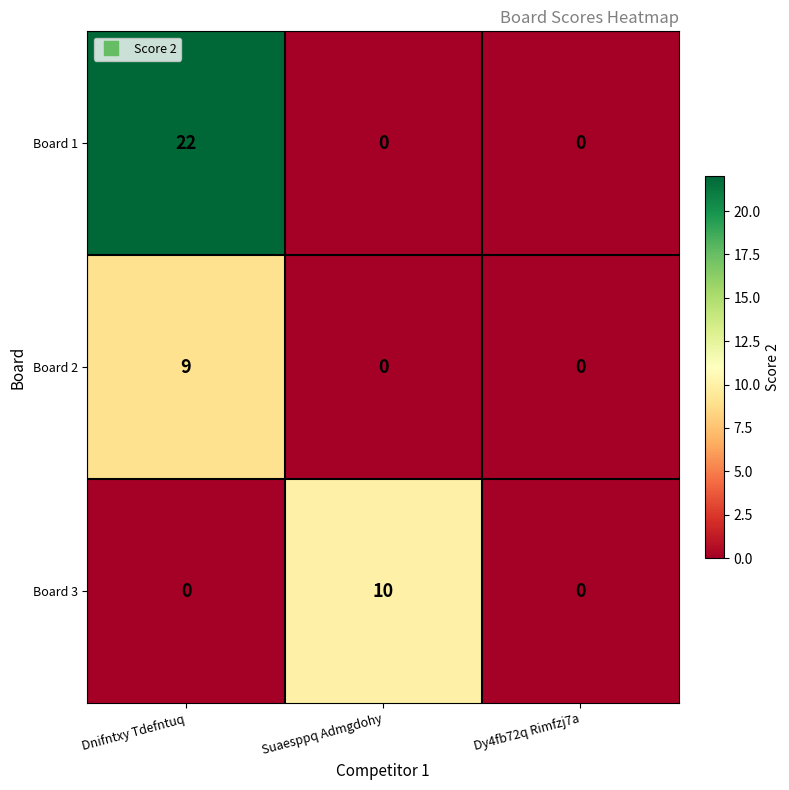

How many categories are shown in the chart?

3